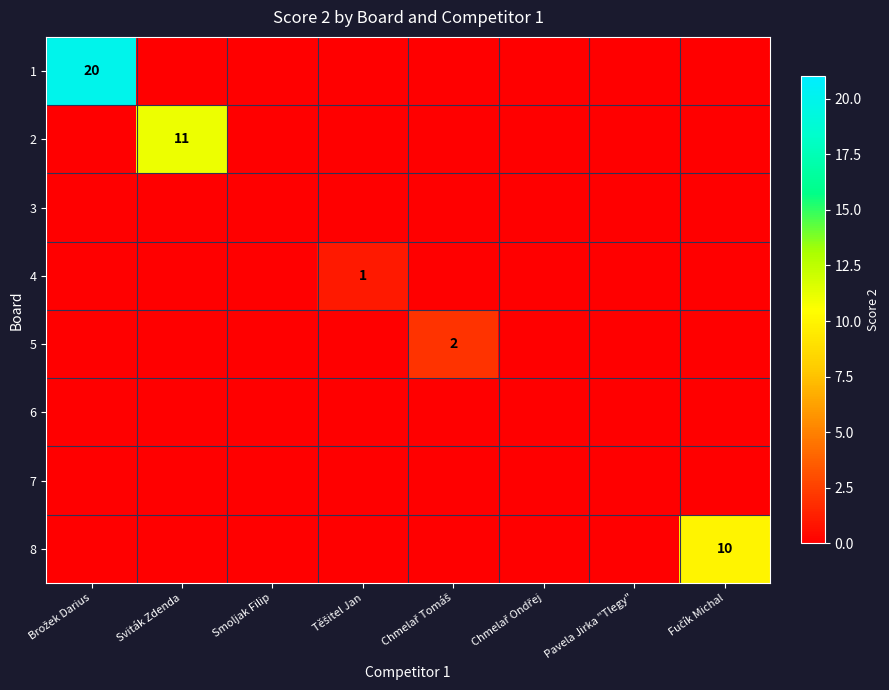

Where is 5 nearest to the value 1?

Brožek Darius